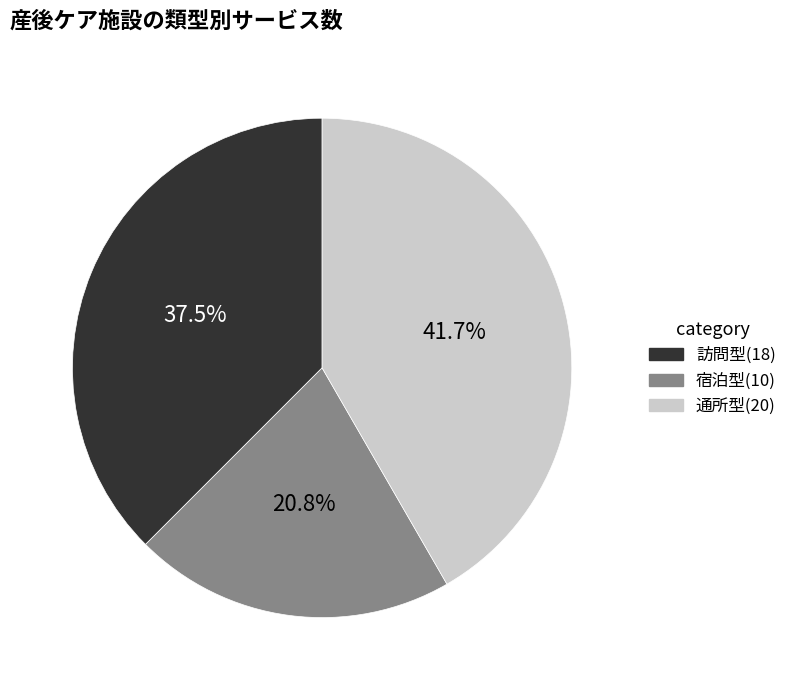

To the nearest percent, what portion does 宿泊型 represent?

21%